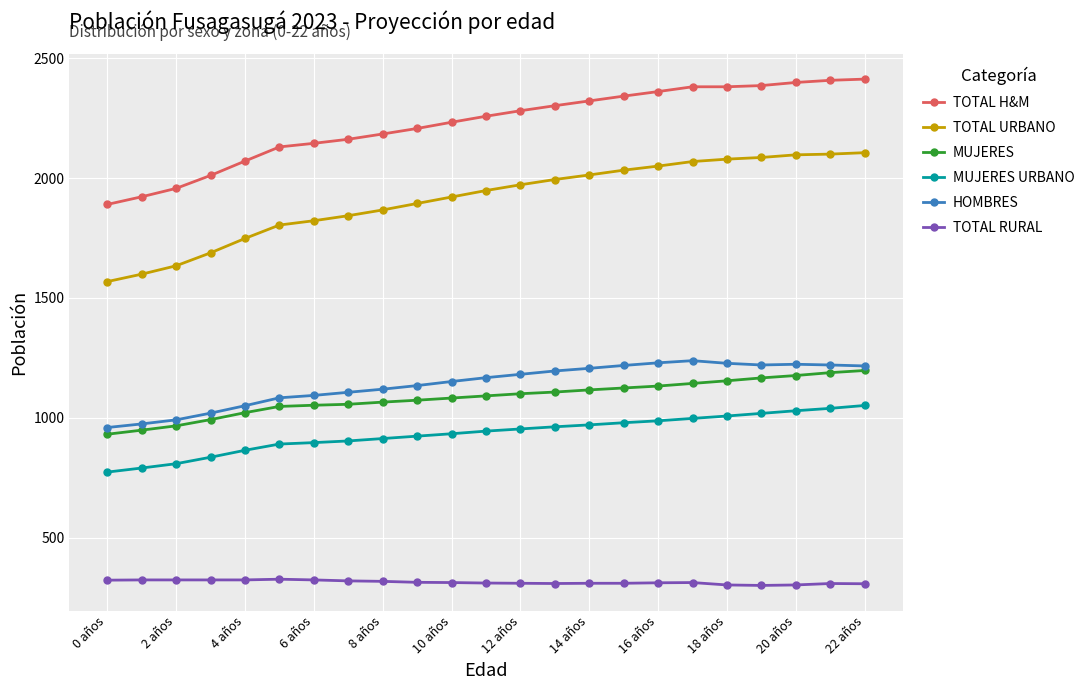

What is the maximum value shown in the chart?

2413